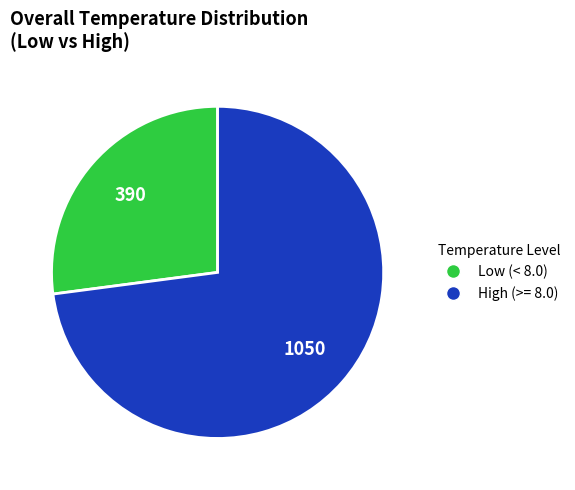

Is there a majority slice in this chart?

Yes